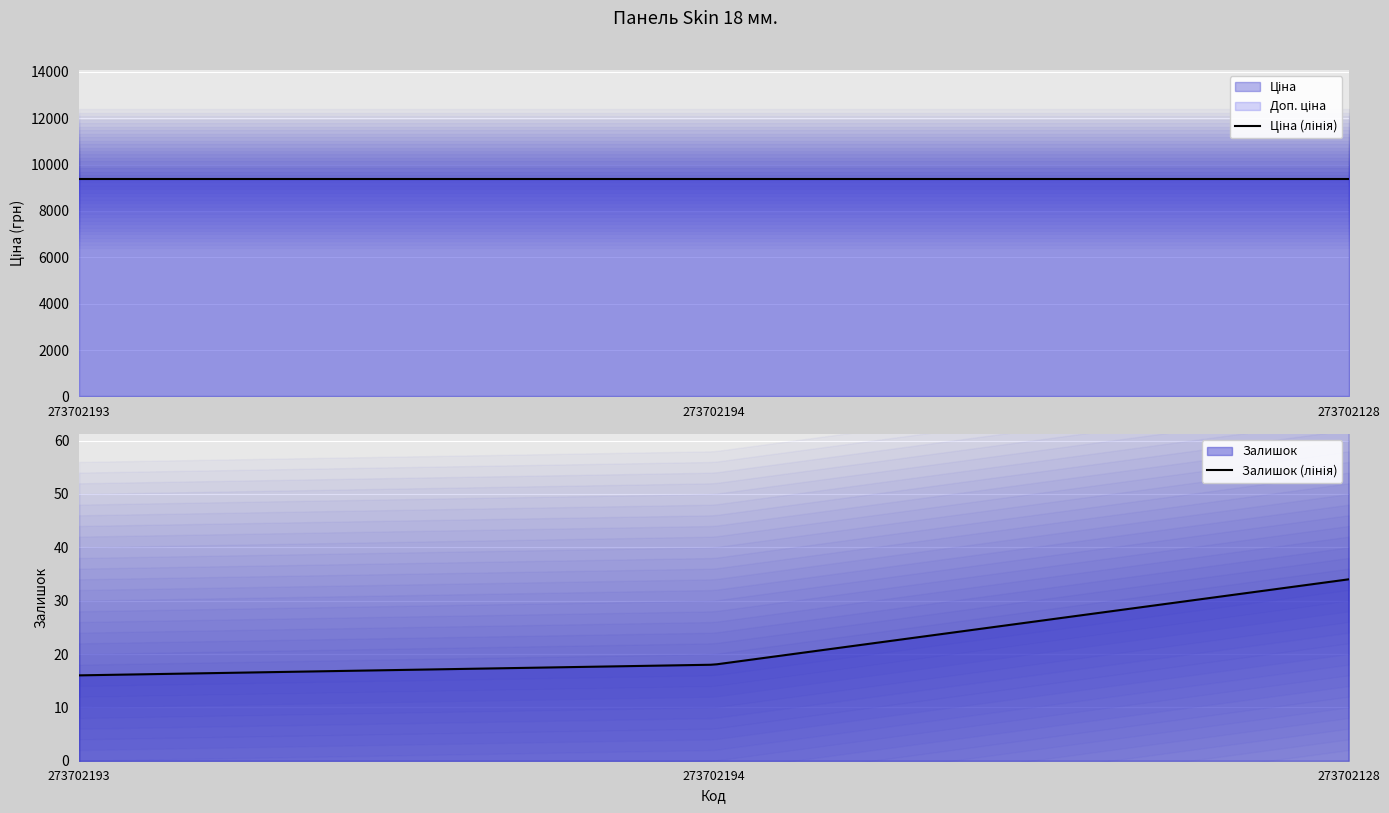

How many values in the Залишок series exceed 18?

1